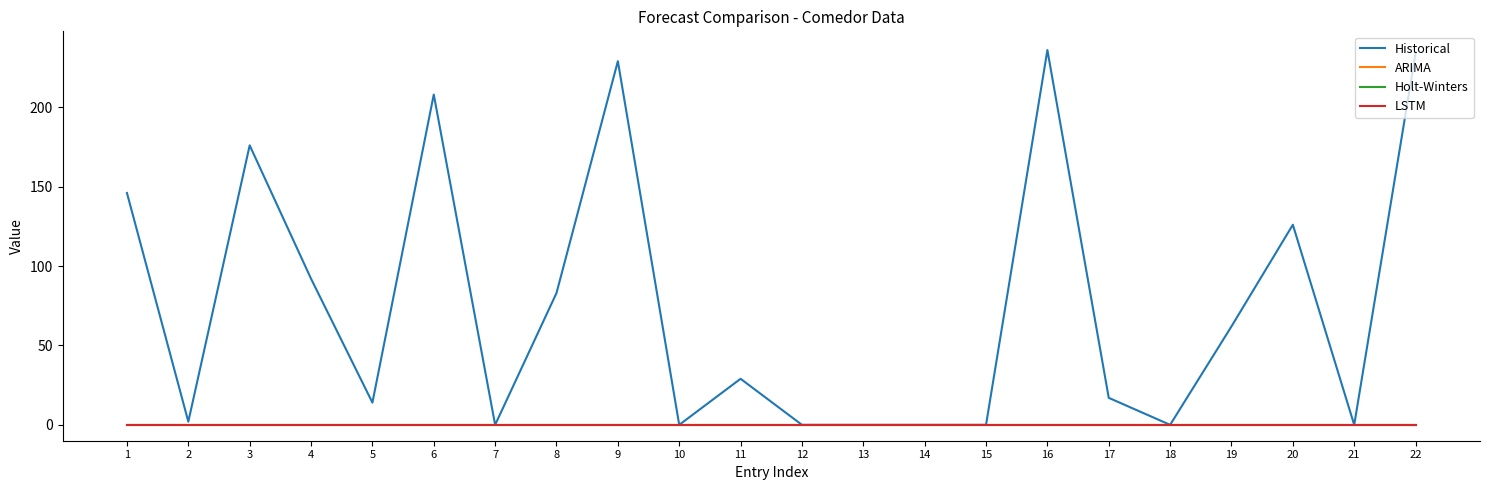

Does the chart display data point markers on the line(s)?

No